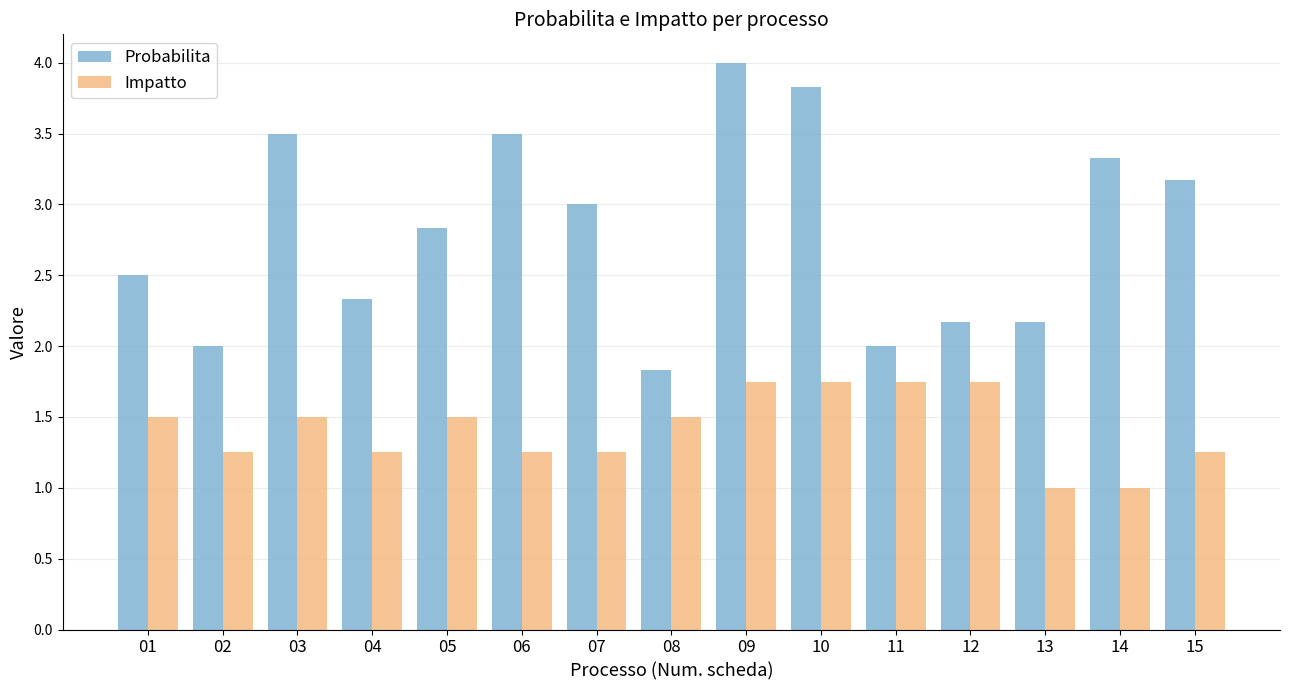

Which series has the largest range (max minus min)?

Probabilita